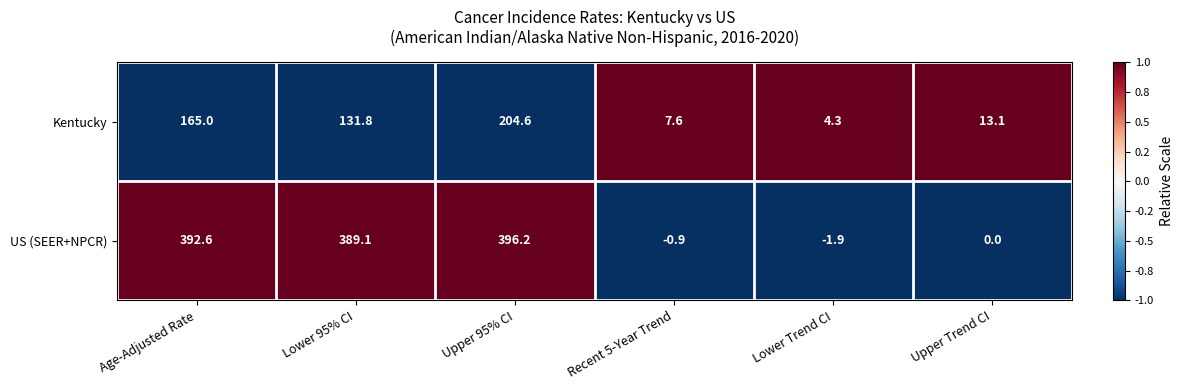

What is the minimum value for US (SEER+NPCR)?

-1.9